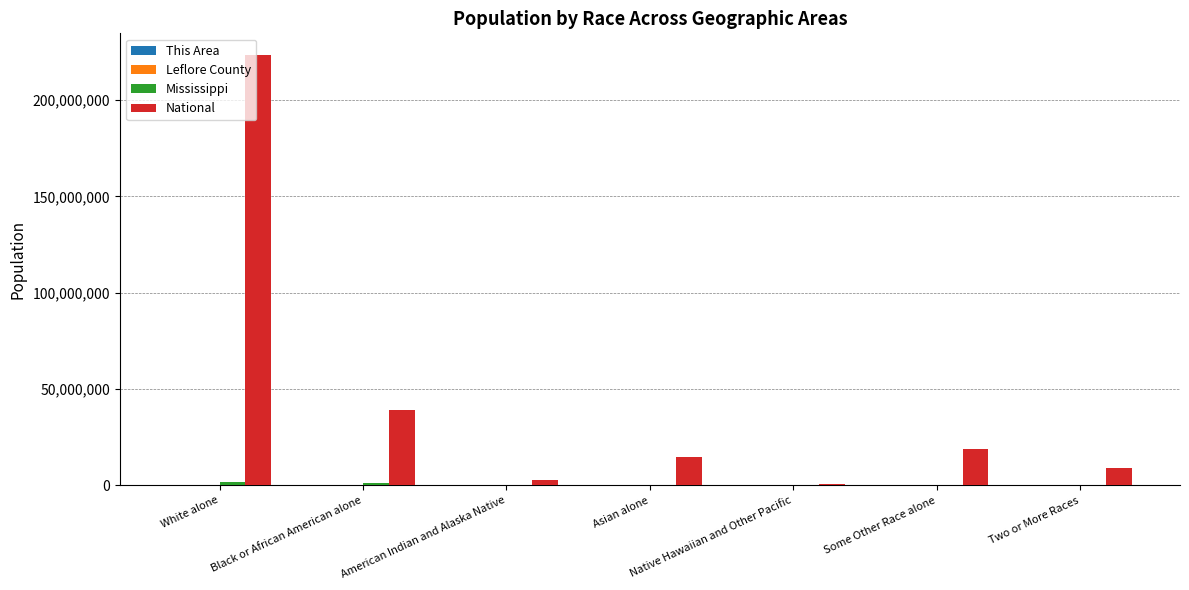

Are the bars grouped side by side (vs. stacked)?

Yes